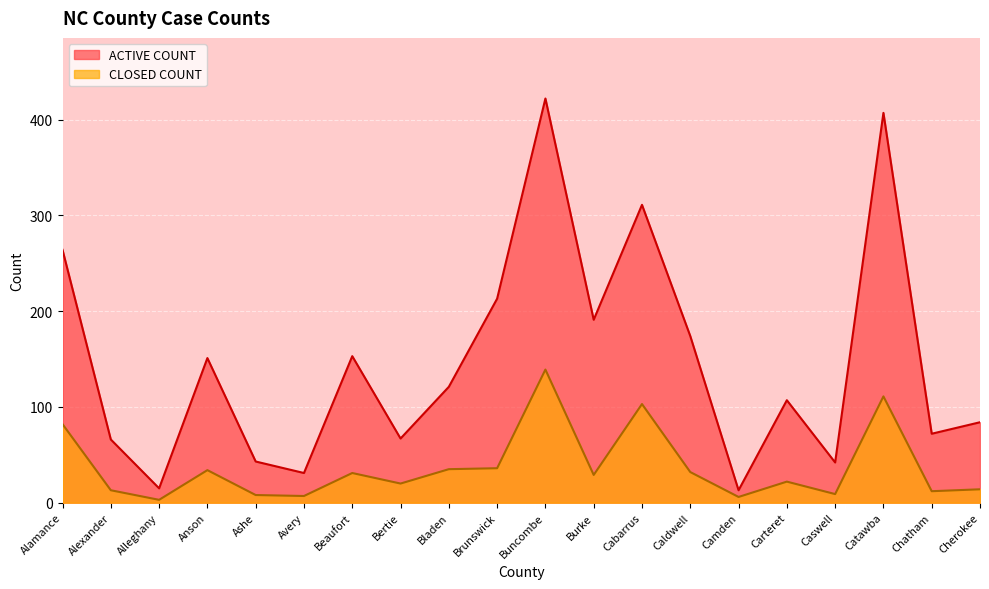

Does the chart display data point markers on the line(s)?

No